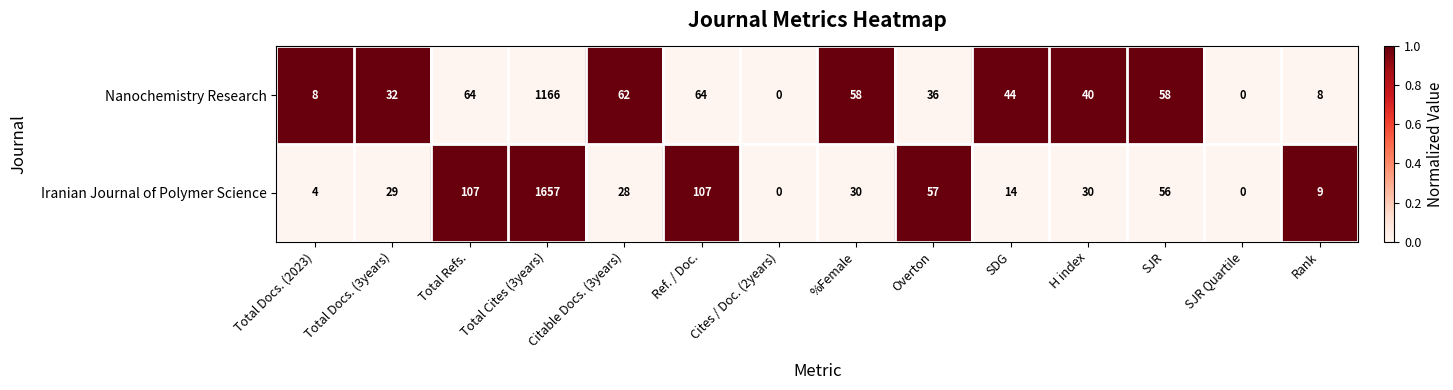

True or false: Iranian Journal of Polymer Science has a value of 18 at %Female.

False